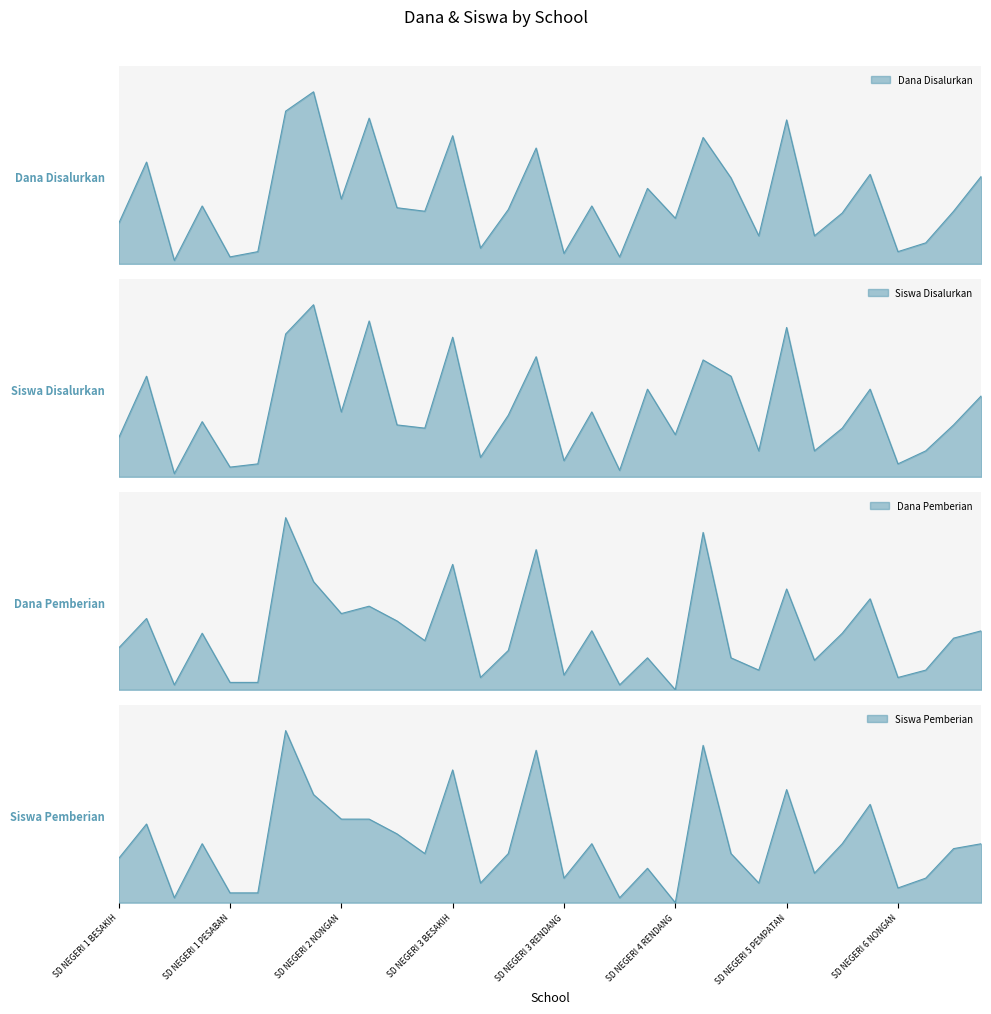

Reading left to right, transcribe all the data shown in this chart.

Dana Disalurkan: 5175000	13050000	450000	7425000	900000	1575000	19575000	22050000	8325000	18675000	7200000	6750000	16425000	2025000	6975000	14850000	1350000	7425000	900000	9675000	5850000	16200000	11025000	3600000	18450000	3600000	6525000	11475000	1575000	2700000	6750000	11250000
Siswa Disalurkan: 12	31	1	17	3	4	44	53	20	48	16	15	43	6	19	37	5	20	2	27	13	36	31	8	46	8	15	27	4	8	16	25
Dana Pemberian: 3825000	6525000	450000	5175000	675000	675000	15750000	9900000	6975000	7650000	6300000	4500000	11475000	1125000	3600000	12825000	1350000	5400000	450000	2925000	0	14400000	2925000	1800000	9225000	2700000	5175000	8325000	1125000	1800000	4725000	5400000
Siswa Pemberian: 9	16	1	12	2	2	35	22	17	17	14	10	27	4	10	31	5	12	1	7	0	32	10	4	23	6	12	20	3	5	11	12